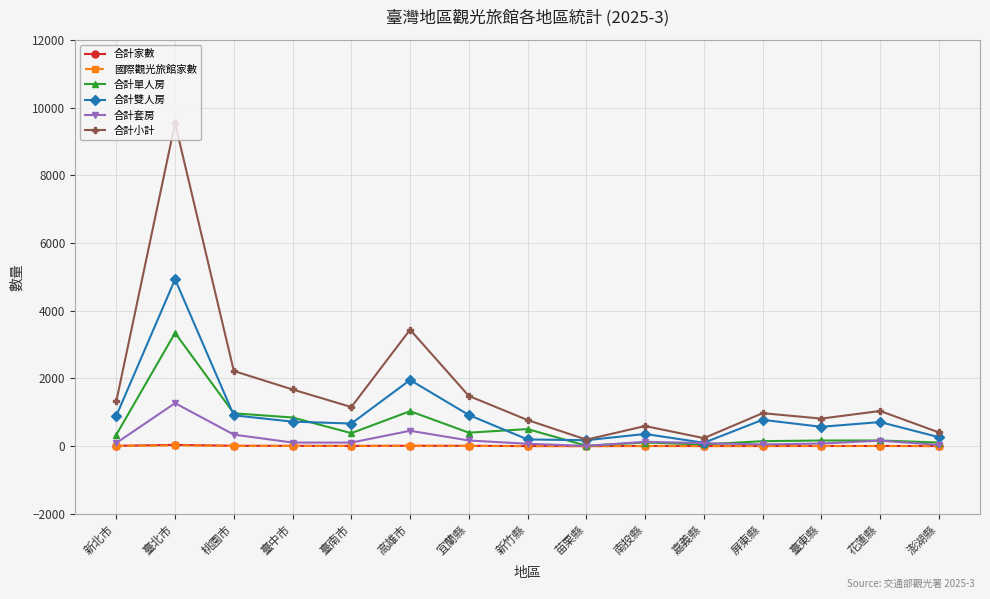

Does the chart display data point markers on the line(s)?

Yes